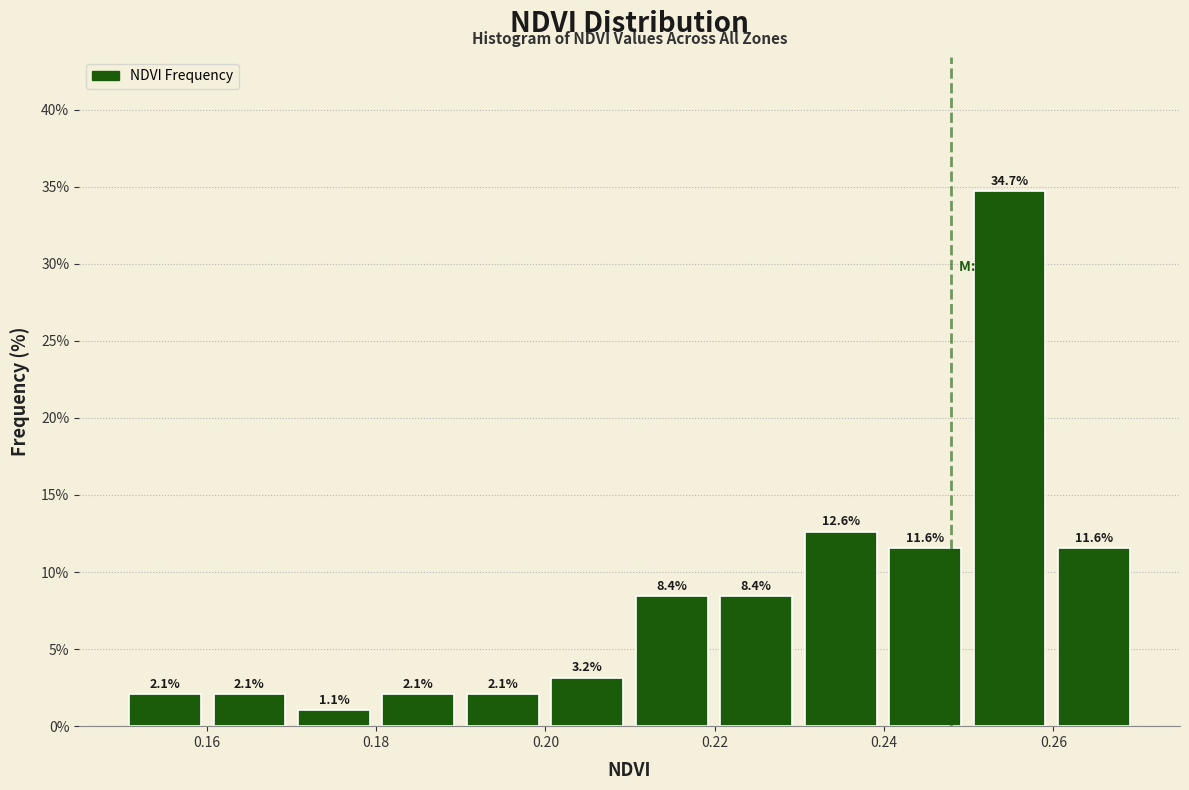

Which range on the x-axis has the tallest bar?

0.25 to 0.26